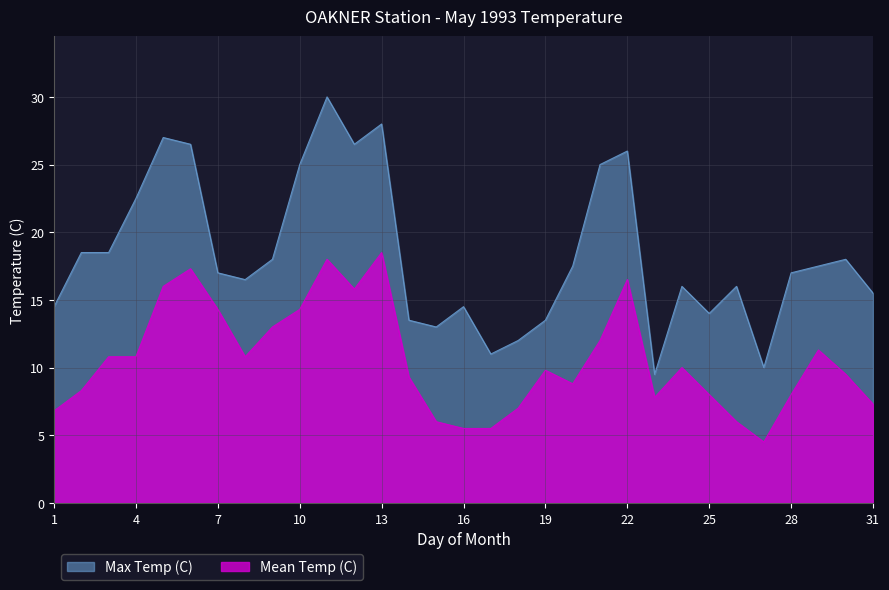

How many lines are shown in the chart?

2